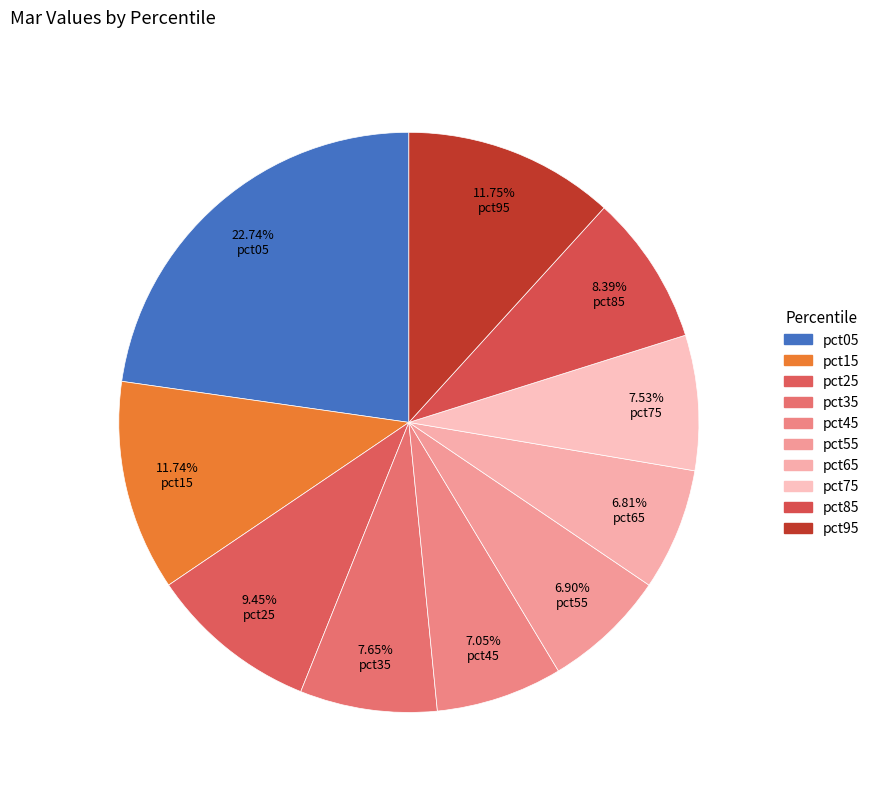

How many segments does this pie chart have?

10